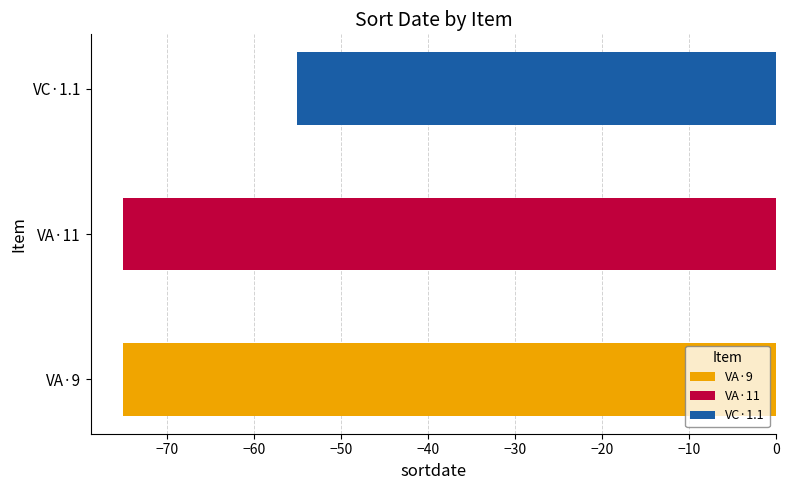

What is the difference between the values at VC·1.1 and VA·9?

20